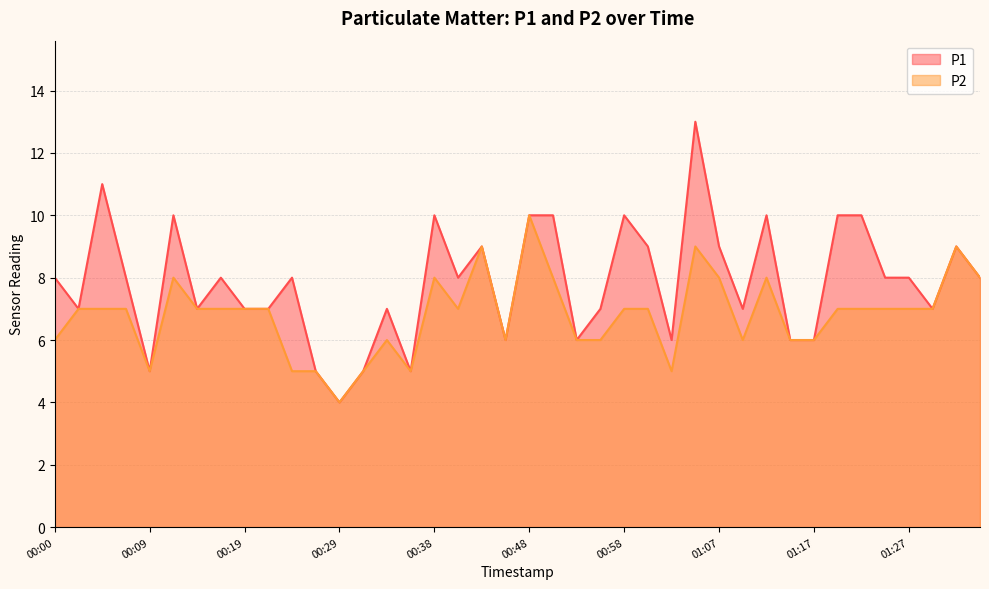

Reading left to right, list all the values displayed in this chart.

P1: 8	7	11	8	5	10	7	8	7	7	8	5	4	5	7	5	10	8	9	6	10	10	6	7	10	9	6	13	9	7	10	6	6	10	10	8	8	7	9	8
P2: 6	7	7	7	5	8	7	7	7	7	5	5	4	5	6	5	8	7	9	6	10	8	6	6	7	7	5	9	8	6	8	6	6	7	7	7	7	7	9	8